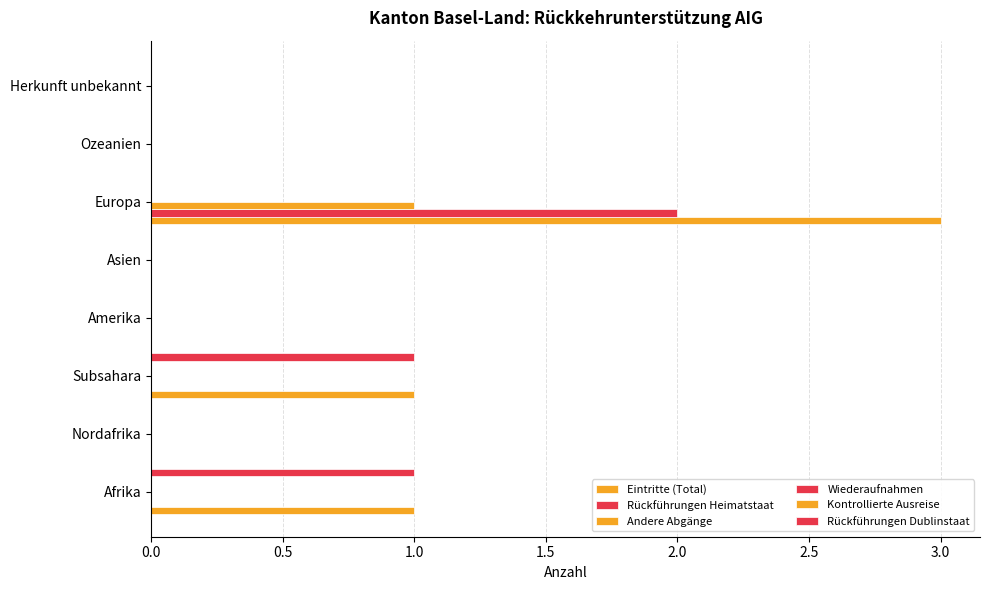

Rank the series at 3.5 from lowest to highest value.

Eintritte (Total), Rückführungen Heimatstaat, Andere Abgänge, Rückführungen Dublinstaat, Wiederaufnahmen, Kontrollierte Ausreise